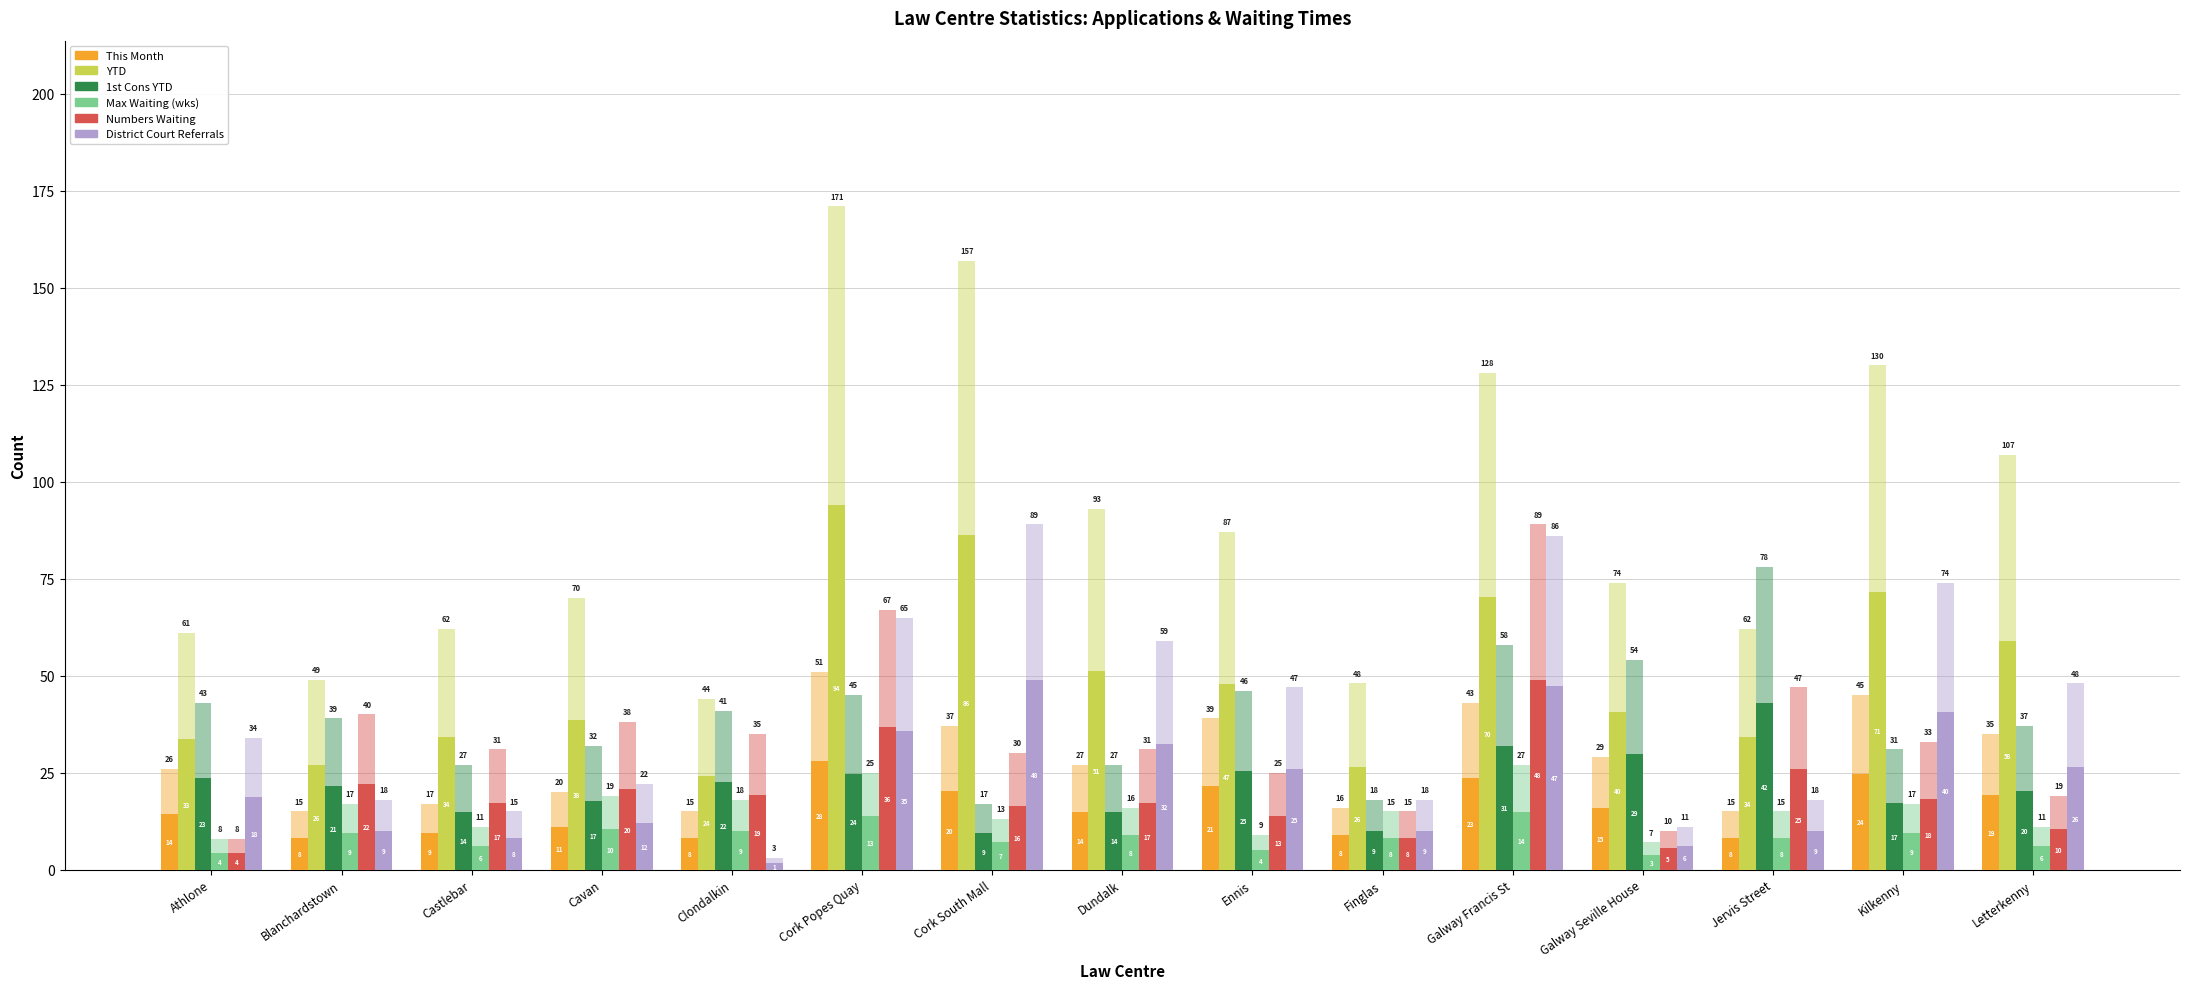

How many values in the 1st Cons YTD series are below 21?

7